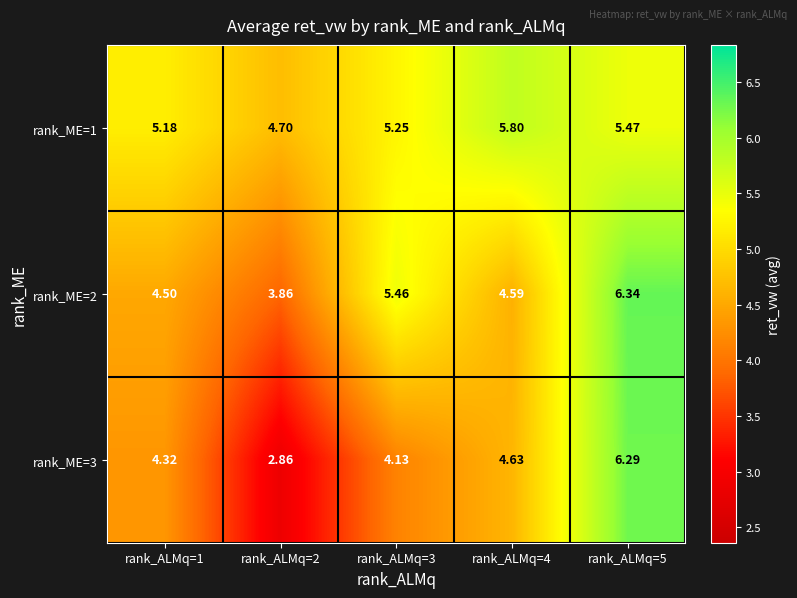

List the series in order of their peak value, highest first.

rank_ME=2, rank_ME=3, rank_ME=1